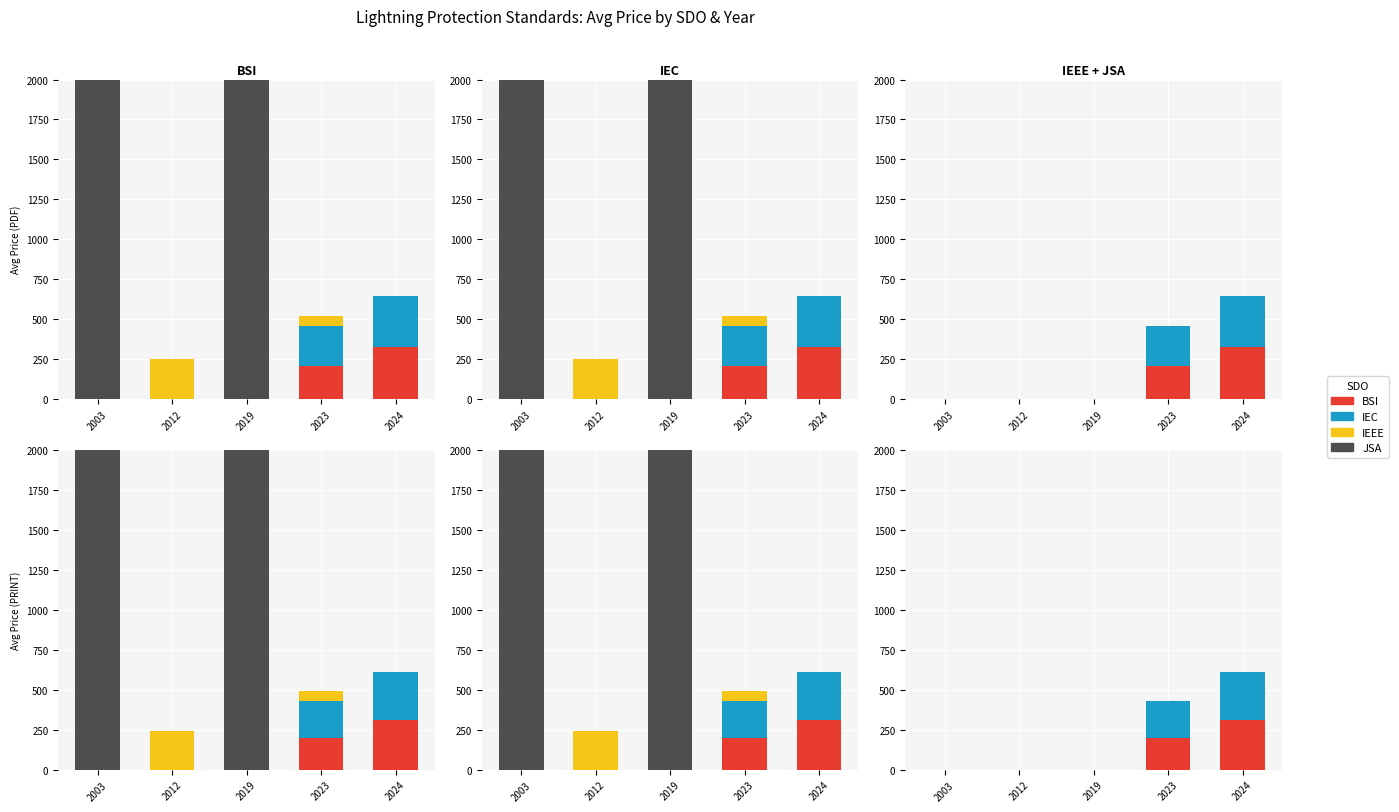

The IEEE series shows 104.4 at 2023. True or false?

False